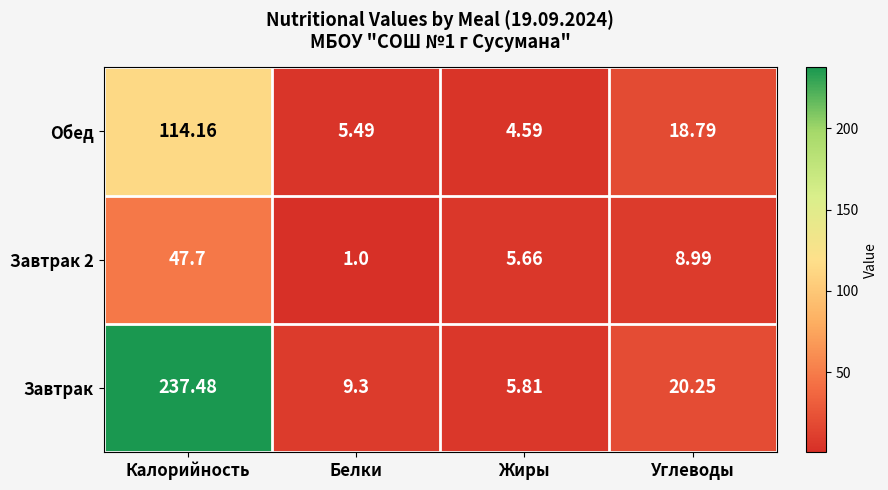

Which series has the largest total across all categories?

Завтрак